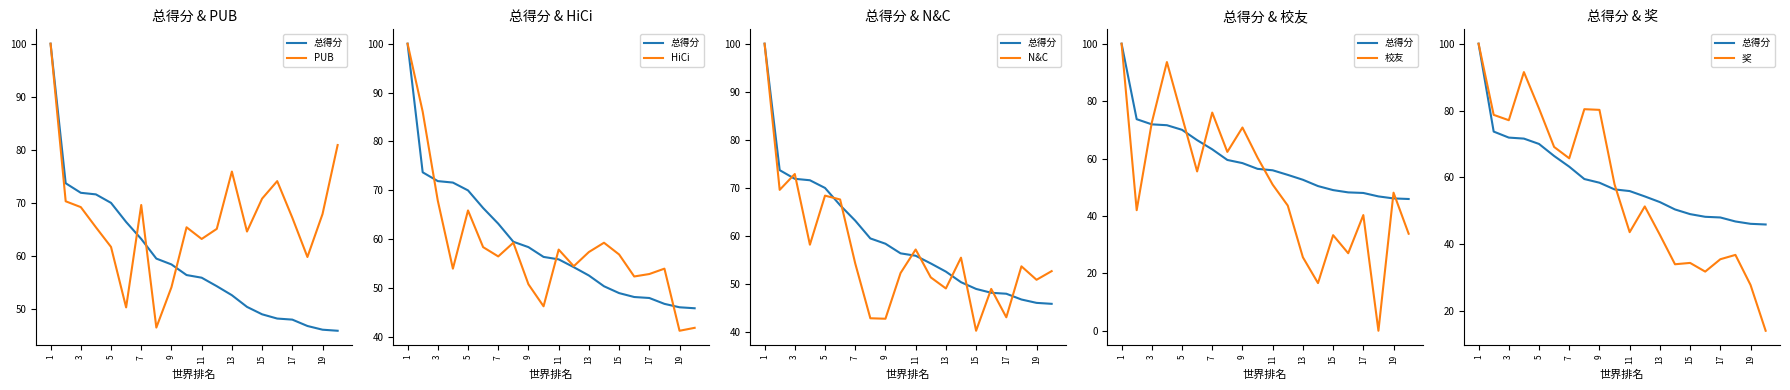

True or false: HiCi and N&C intersect in this chart.

True